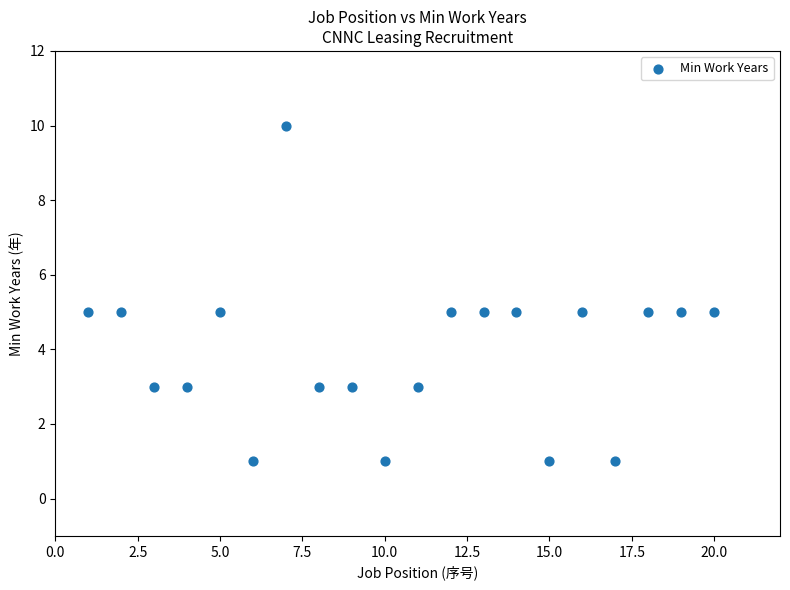

What is the range of Y values (max minus min)?

9